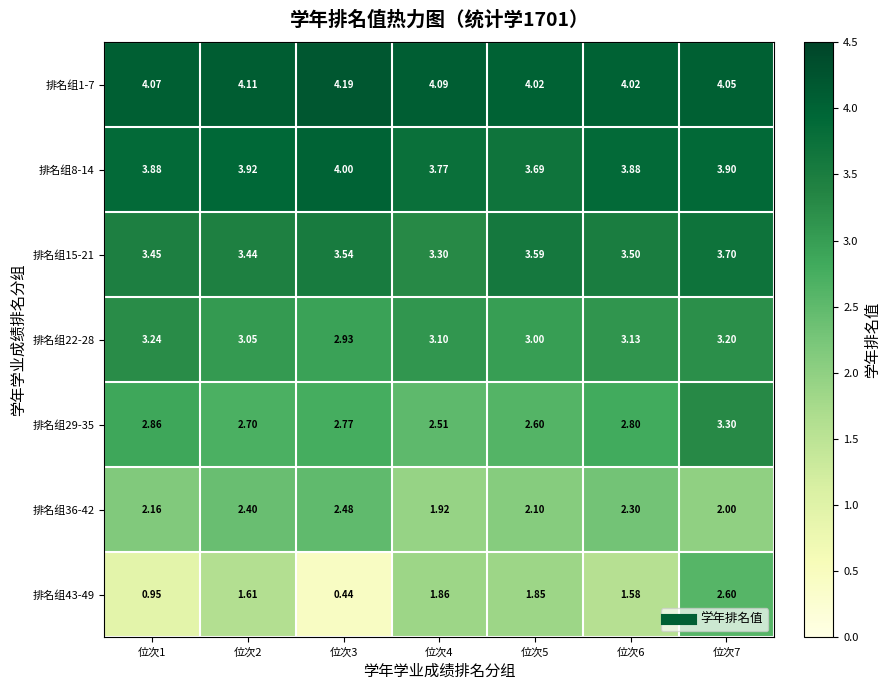

Is the value of 排名组1-7 at 位次5 greater than the value of 排名组22-28 at 位次3?

Yes